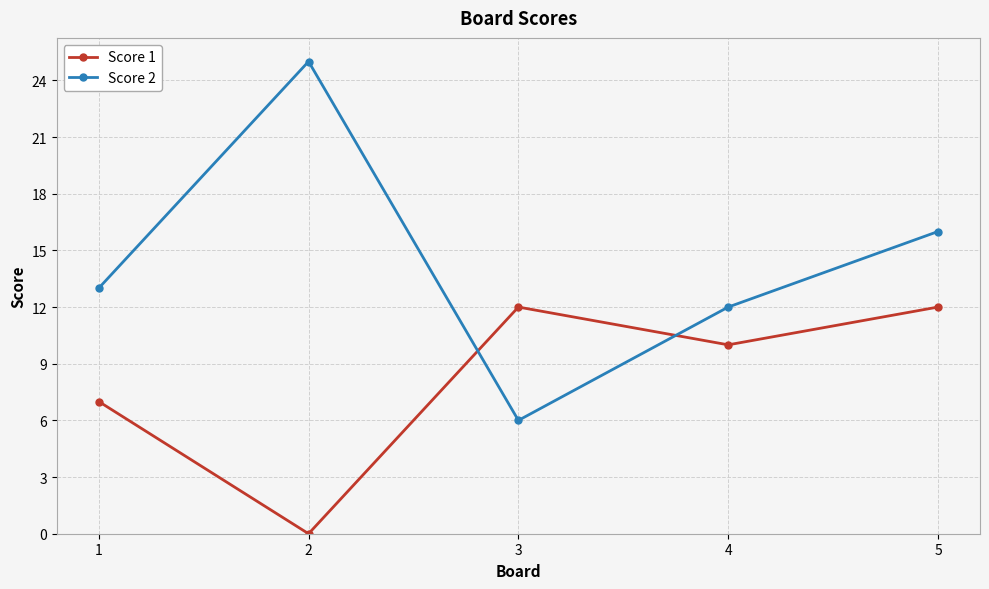

Where is Score 1 nearest to the value 6?

1